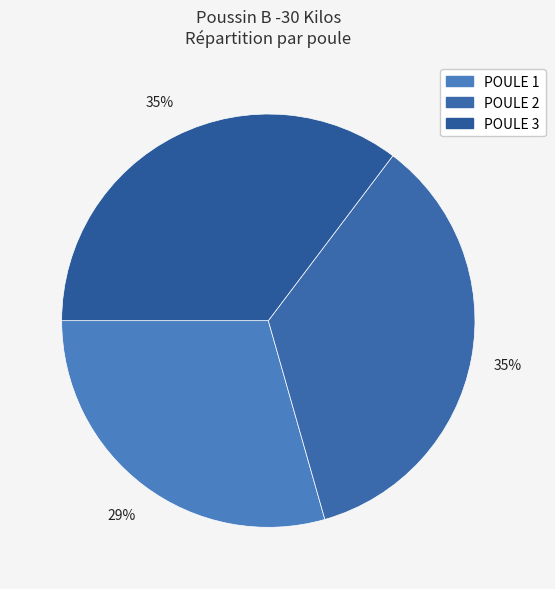

What percentage is the POULE 3 slice, to the nearest percent?

35%